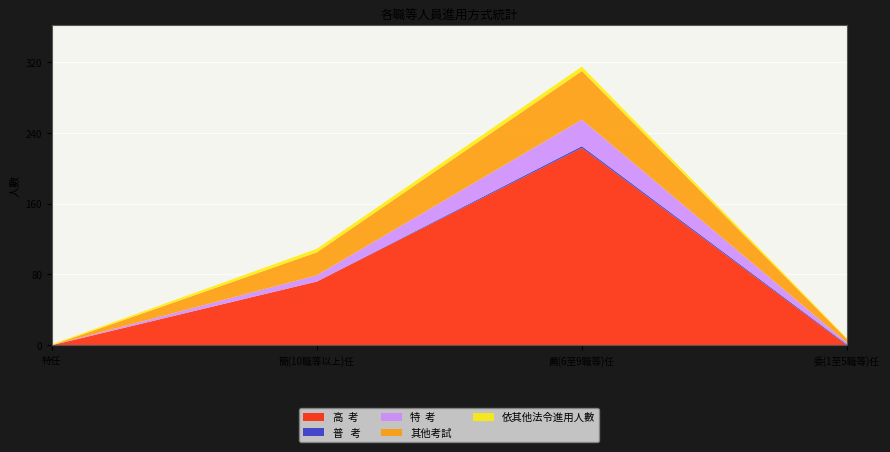

Reading right to left, extract all data points from this chart.

高  考: 委(1至5職等)任=0	薦(6至9職等)任=223	簡(10職等以上)任=72	特任=0
普   考: 委(1至5職等)任=1	薦(6至9職等)任=2	簡(10職等以上)任=0	特任=0
特  考: 委(1至5職等)任=2	薦(6至9職等)任=30	簡(10職等以上)任=7	特任=0
其他考試: 委(1至5職等)任=4	薦(6至9職等)任=55	簡(10職等以上)任=26	特任=0
依其他法令進用人數: 委(1至5職等)任=1	薦(6至9職等)任=5	簡(10職等以上)任=4	特任=1